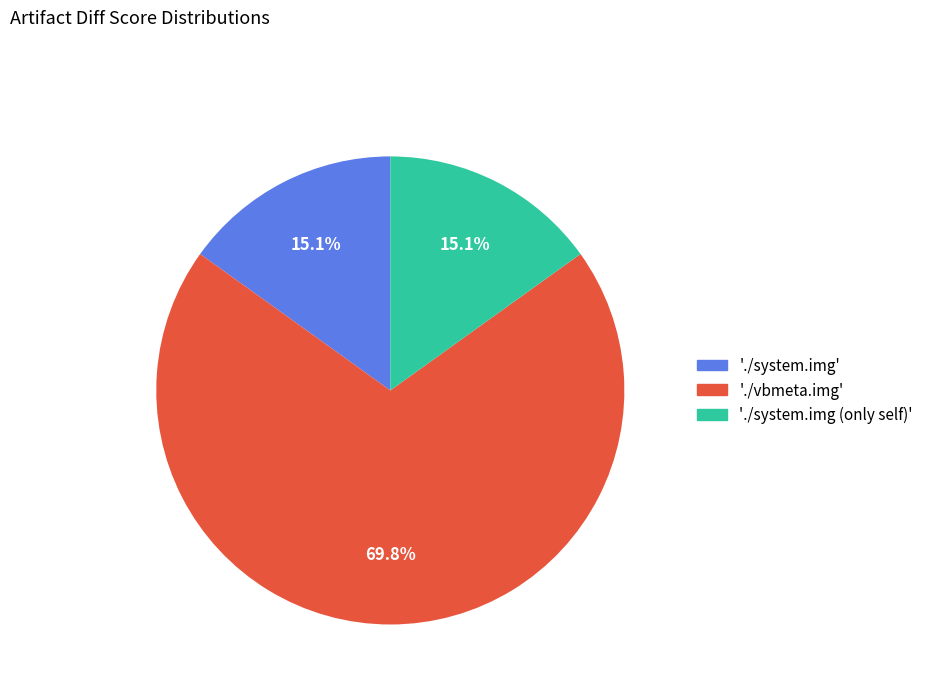

Does any single category account for the majority?

Yes